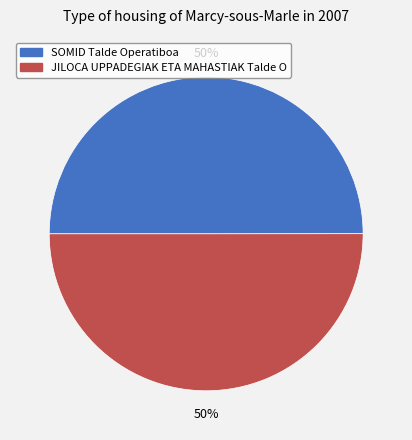

The JILOCA UPPADEGIAK ETA MAHASTIAK Talde O slice represents 50% of the pie. True or false?

True